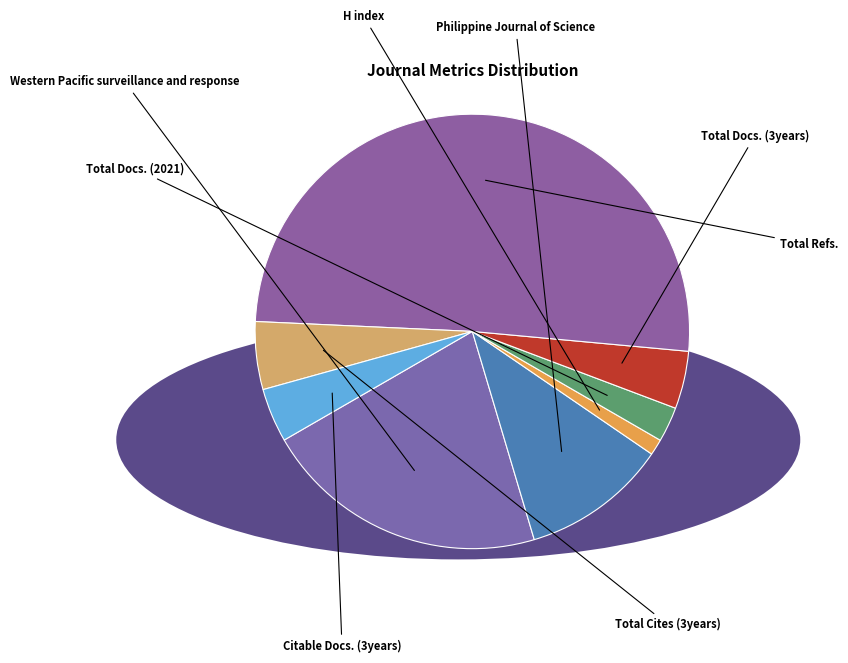

What percentage is NOT represented by H index?

98.8%